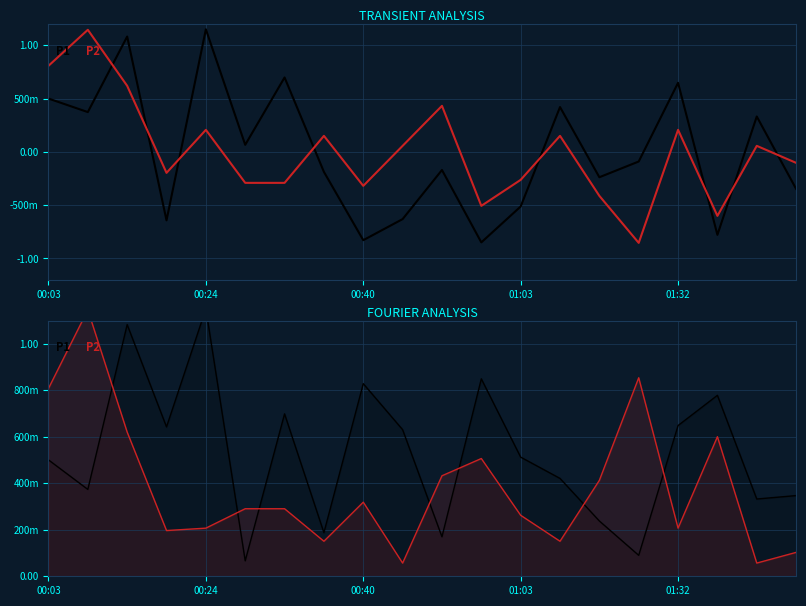

True or false: P1 and P2 intersect in this chart.

True